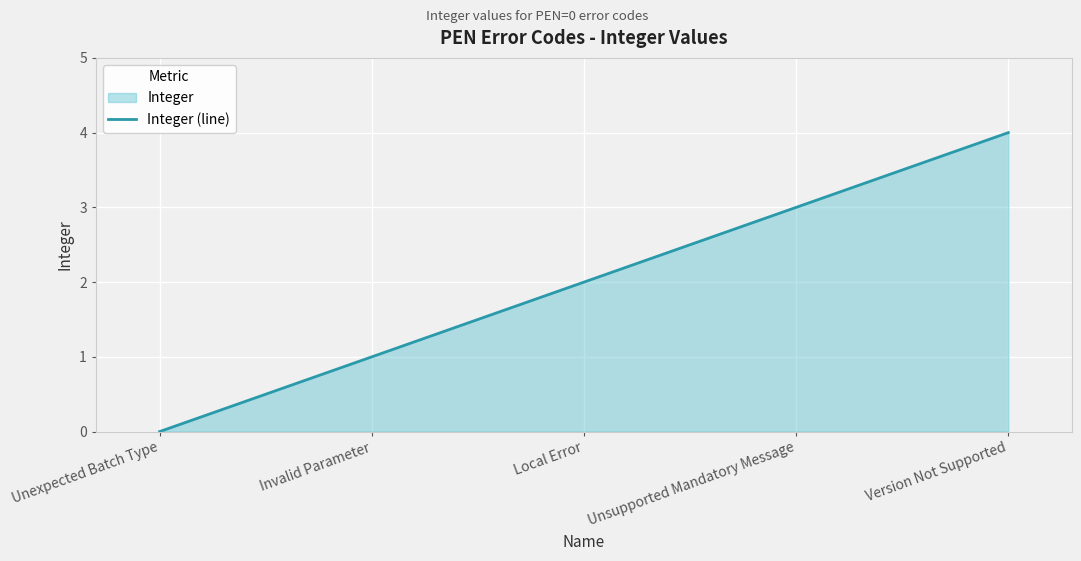

What is the change in value from Invalid Parameter to Version Not Supported?

+3